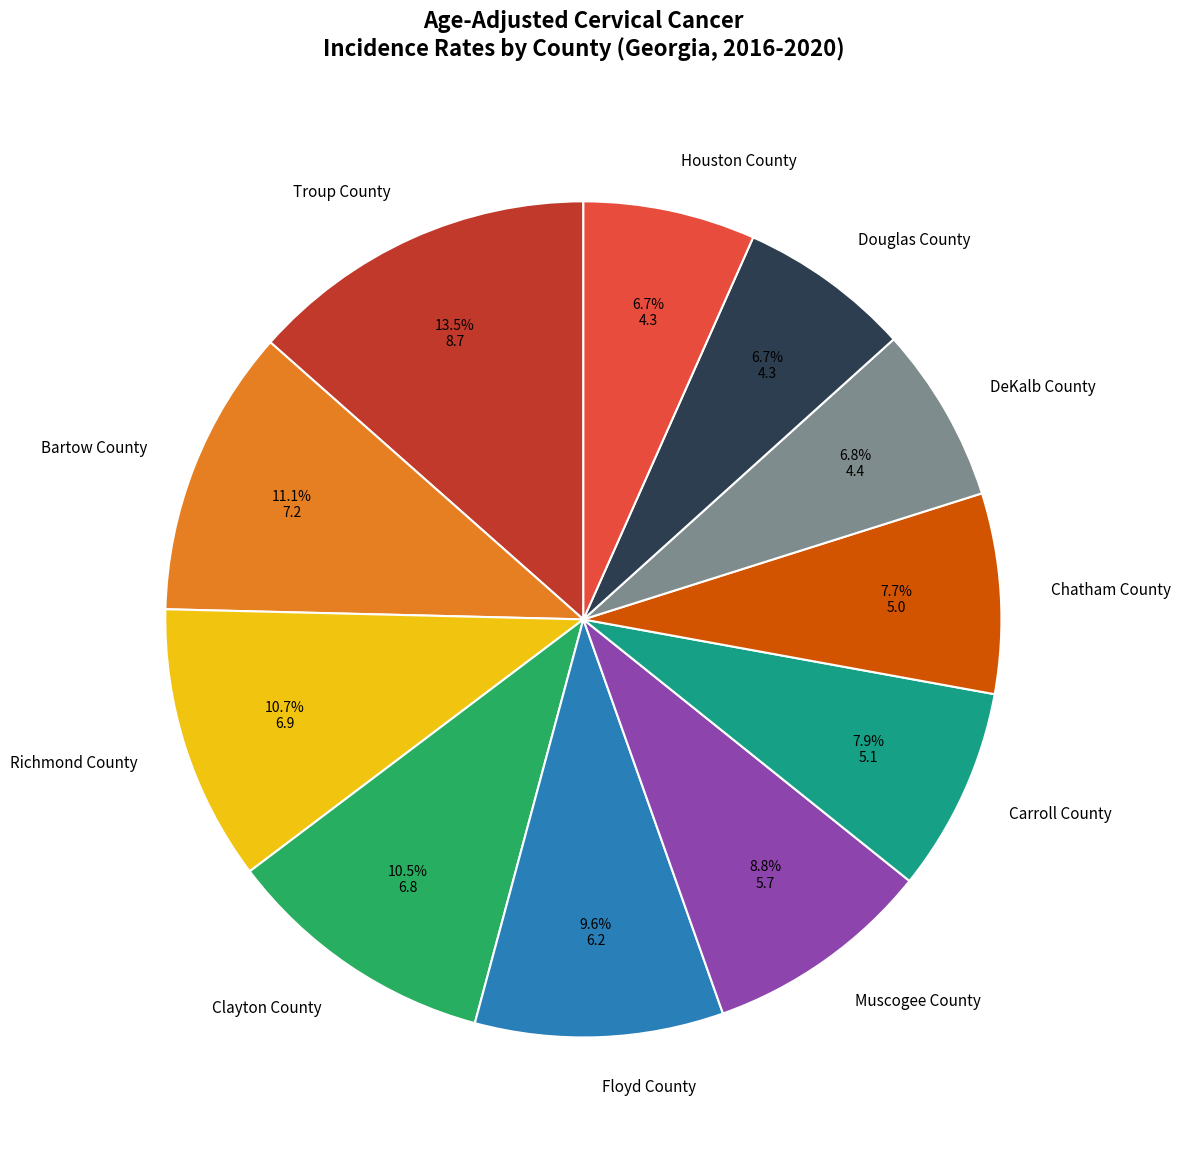

What percentage is the Richmond County slice, to the nearest percent?

11%